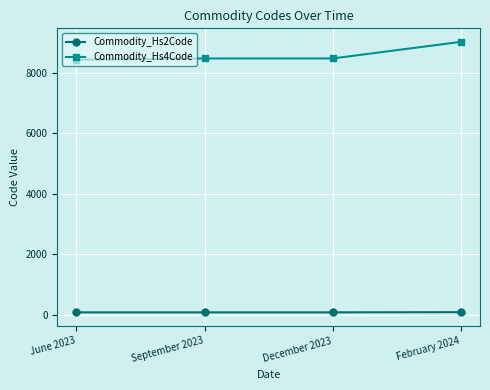

Which series has the widest spread of values?

Commodity_Hs4Code